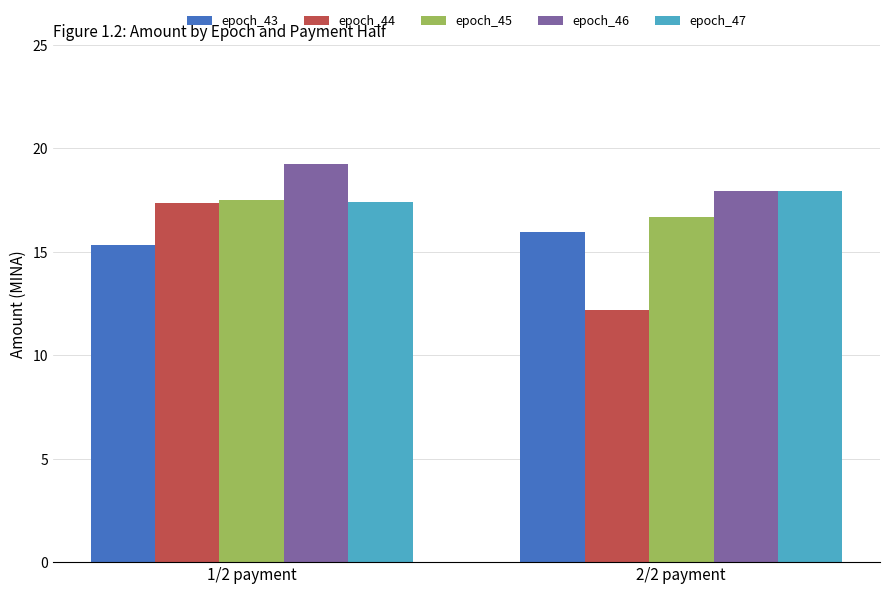

How many groups of bars are there?

2